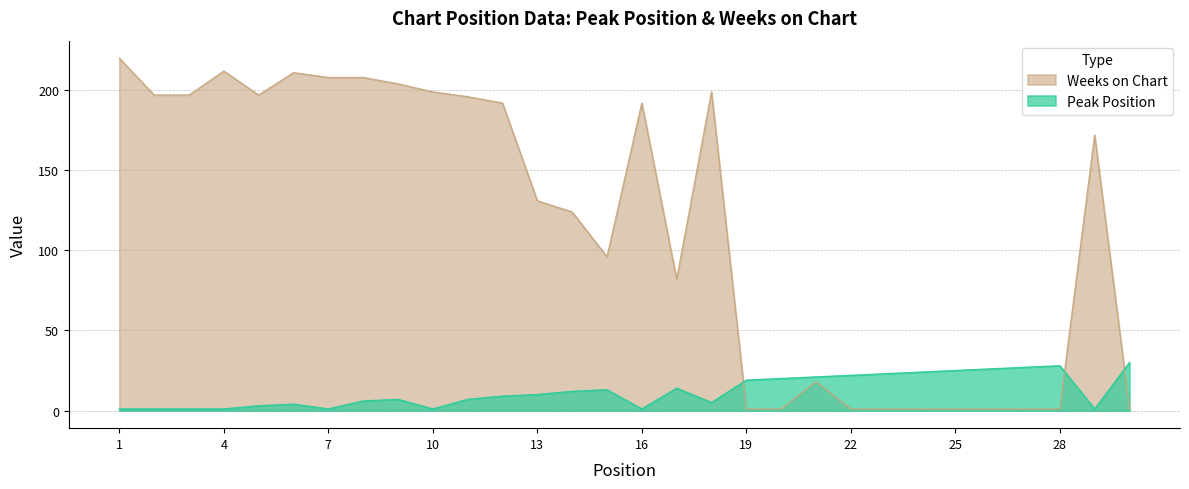

Which series ends up on top after the final intersection of Weeks on Chart and Peak Position?

Peak Position